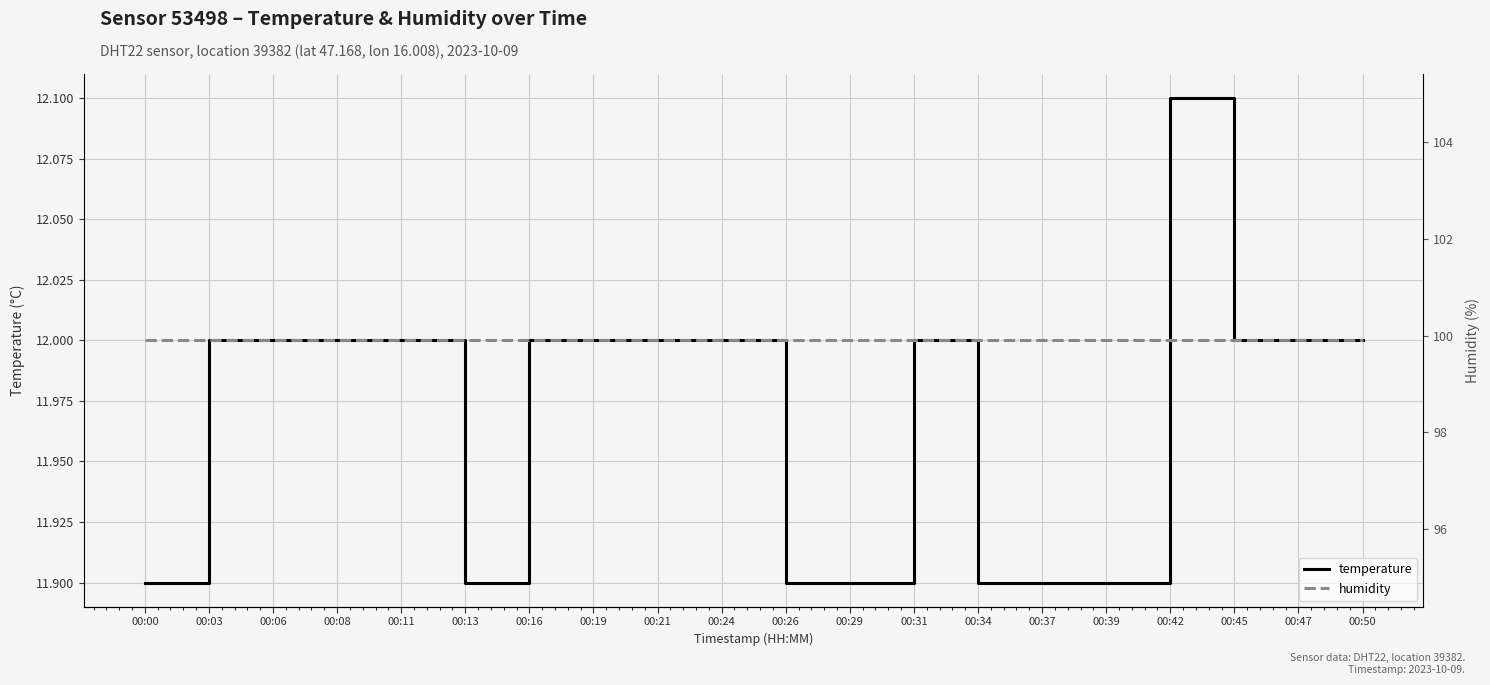

Is the value of humidity at 00:45 greater than the value of temperature at 00:31?

Yes